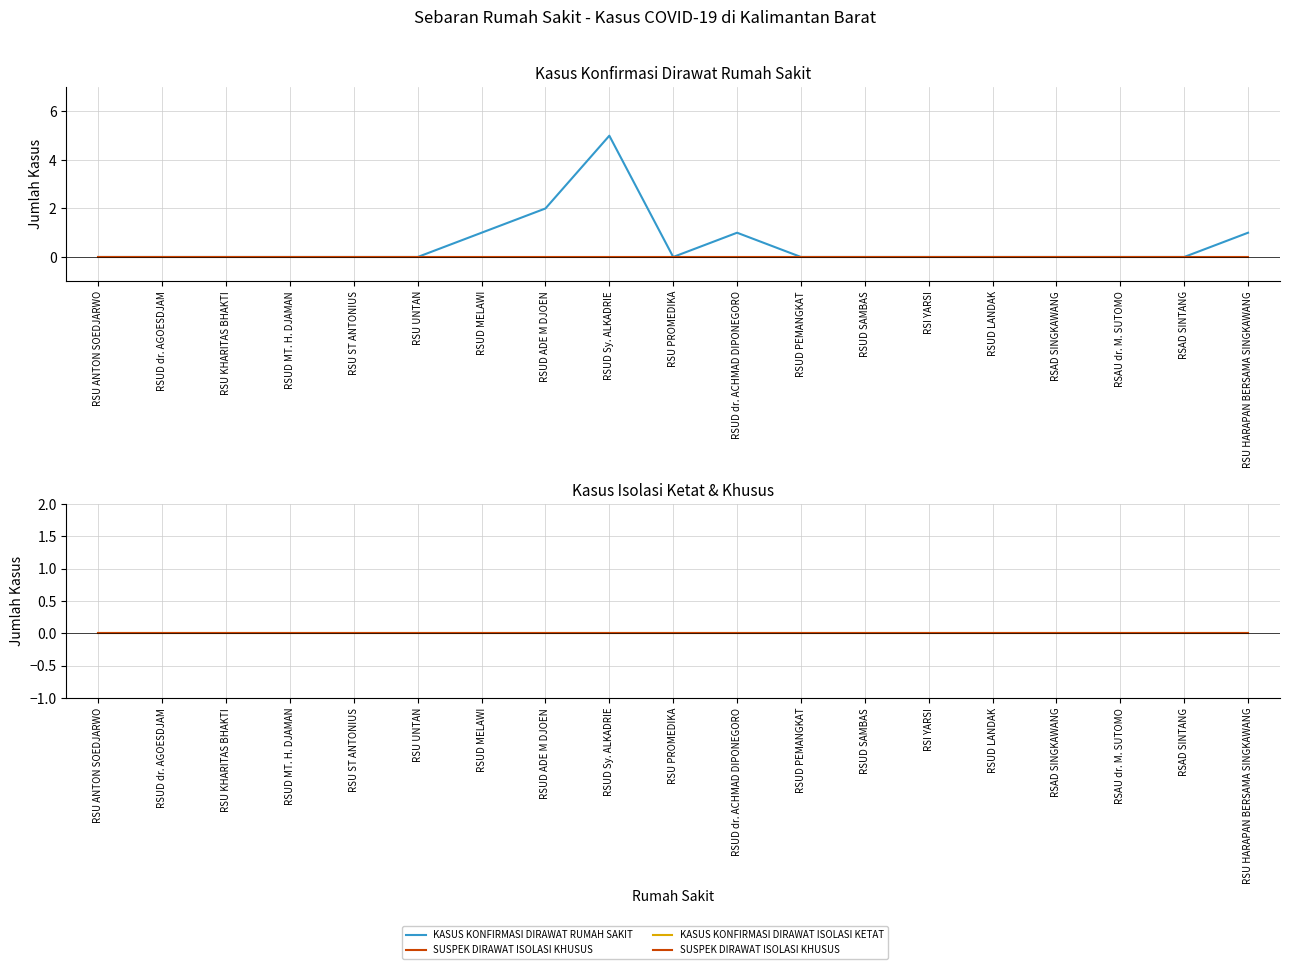

At how many categories does at least one series exceed 3?

1